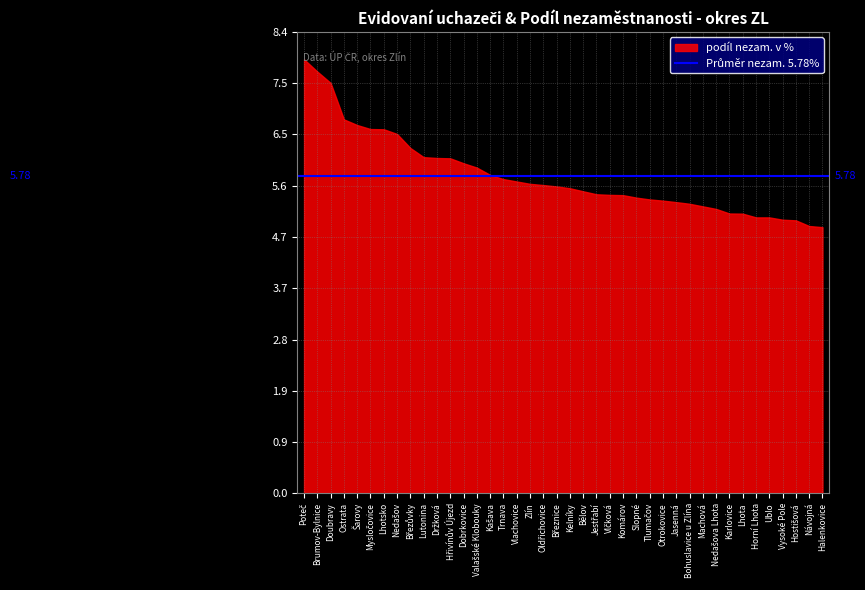

What is the change in value from Doubravy to Komárov?

-2.0